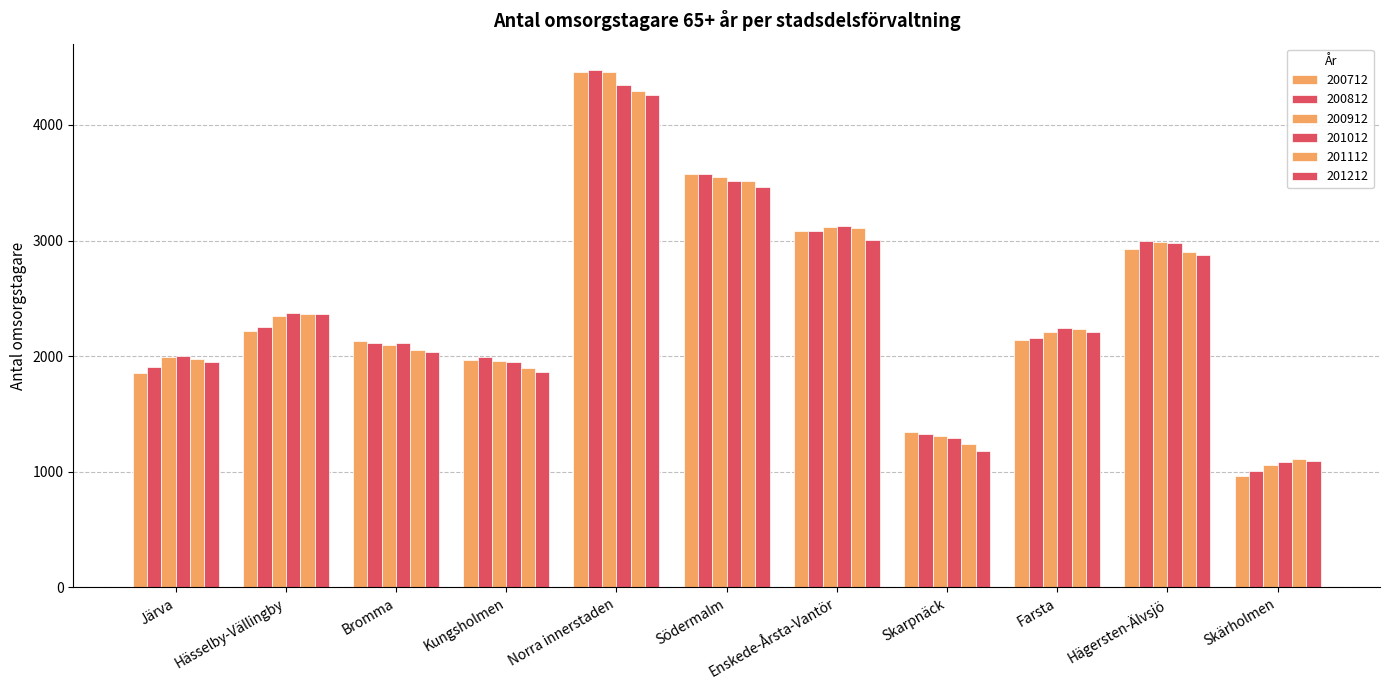

How many values in the 201212 series are below 2206?

5